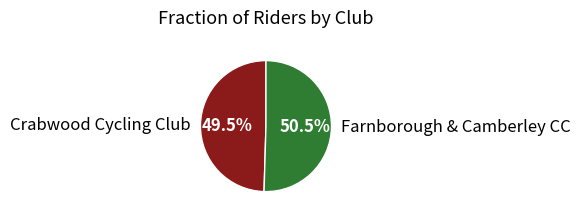

Which has a higher value, Crabwood Cycling Club or Farnborough & Camberley CC?

Farnborough & Camberley CC